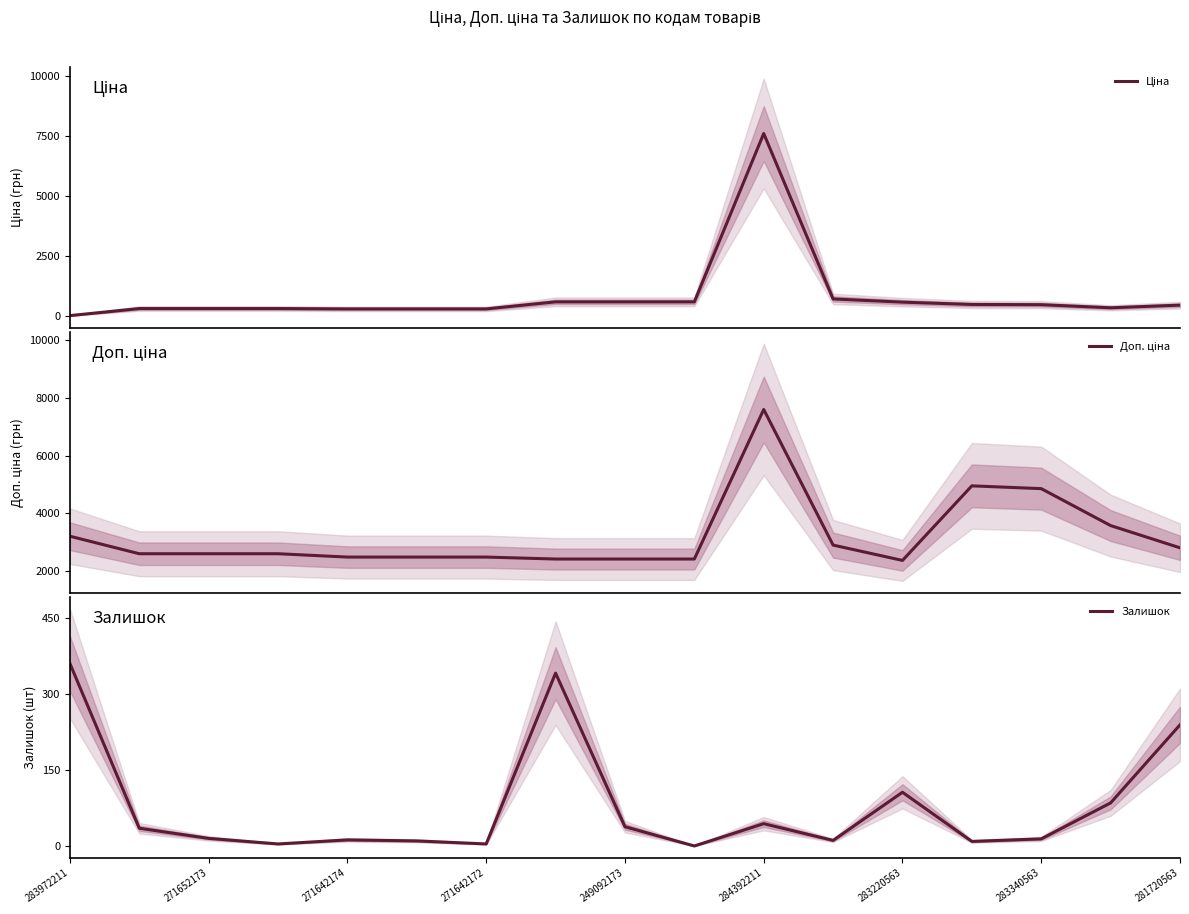

At which label does Залишок reach its peak?

283972211